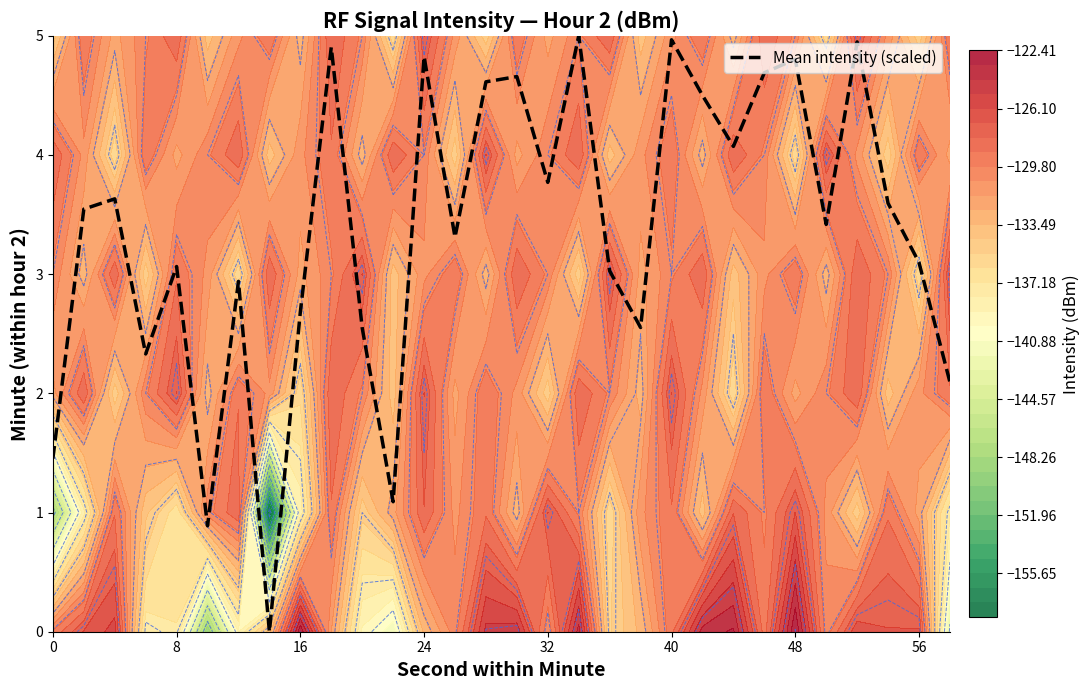

How many values are above zero?

29